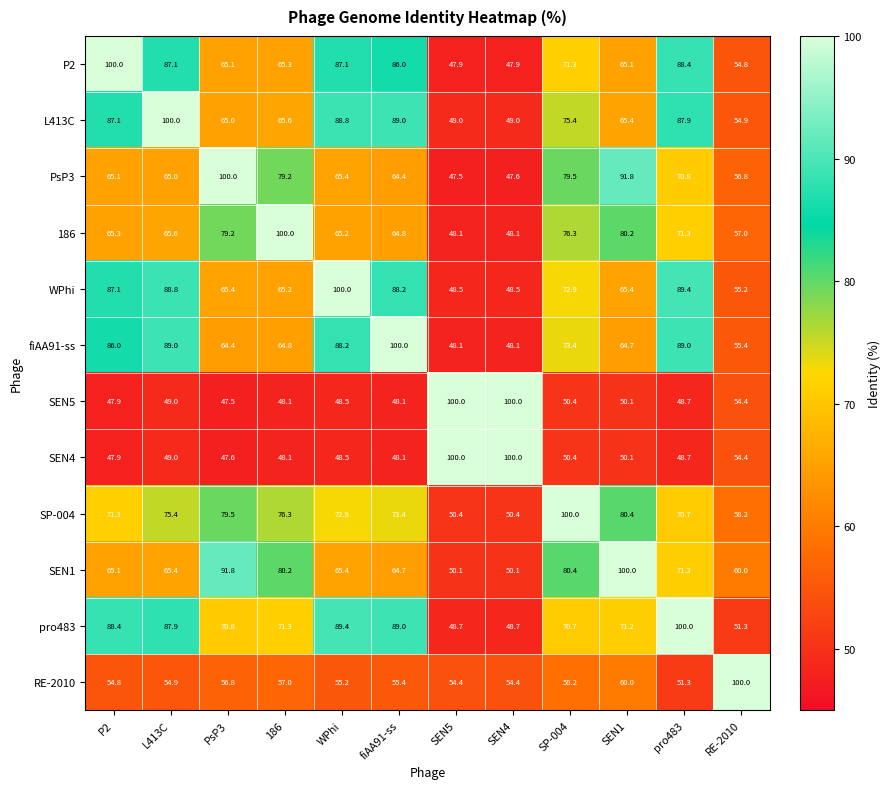

What is the difference between the maximum and minimum values in the pro483 series?

51.3